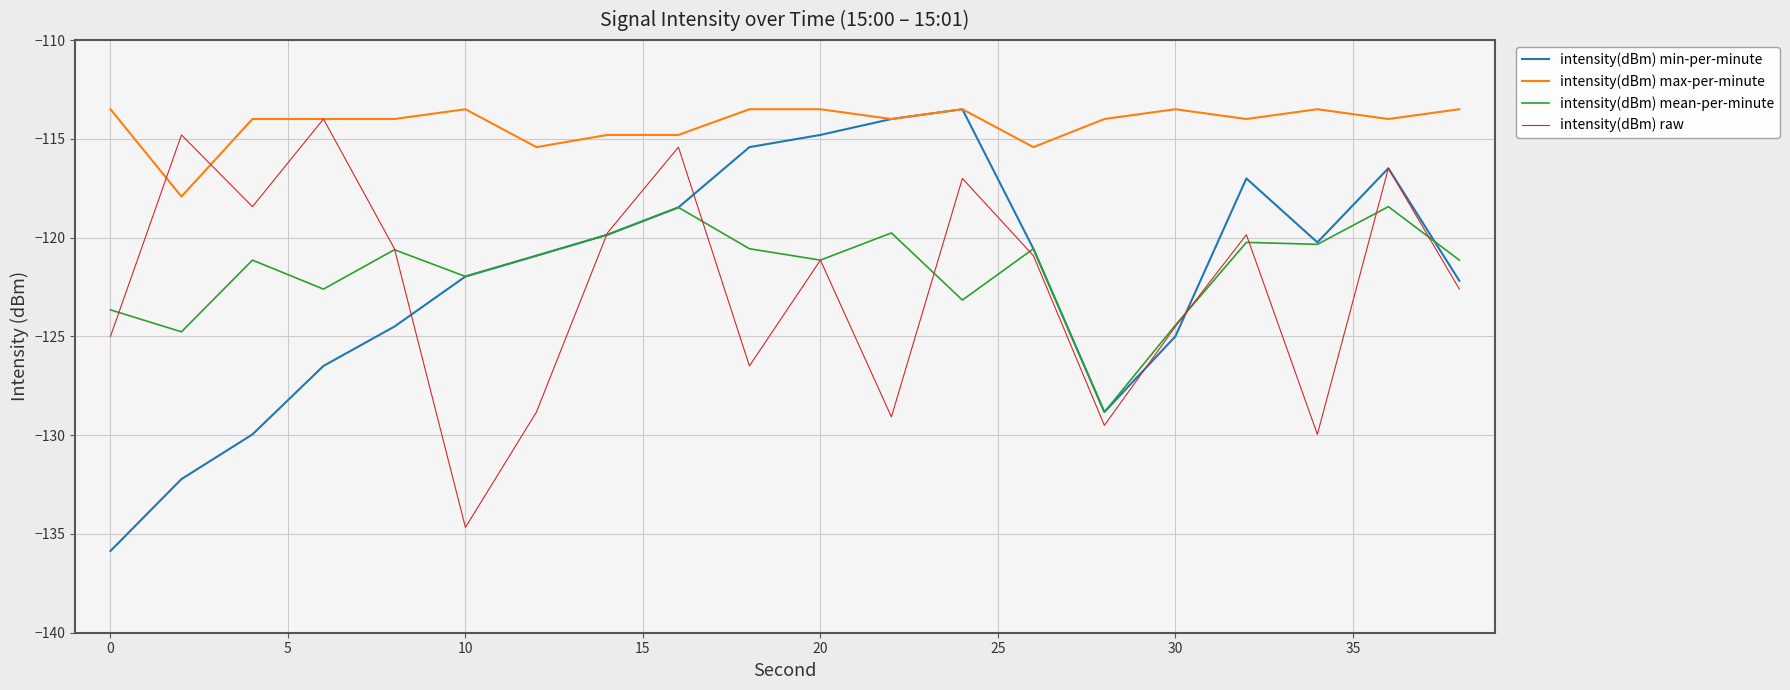

How many lines are shown in the chart?

4